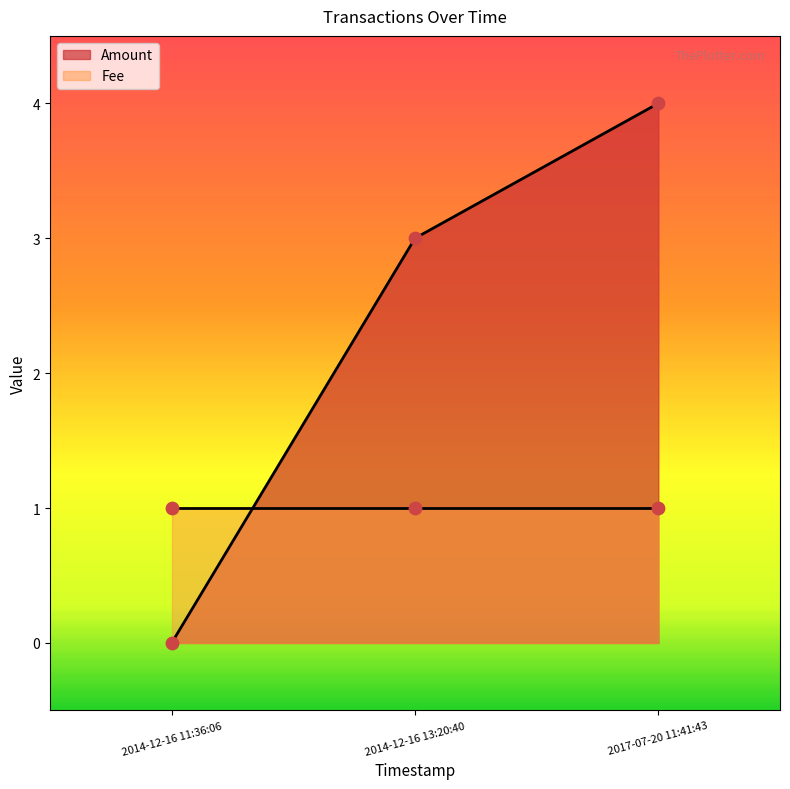

Between 2014-12-16 13:20:40 and 2017-07-20 11:41:43, which is larger?

2017-07-20 11:41:43